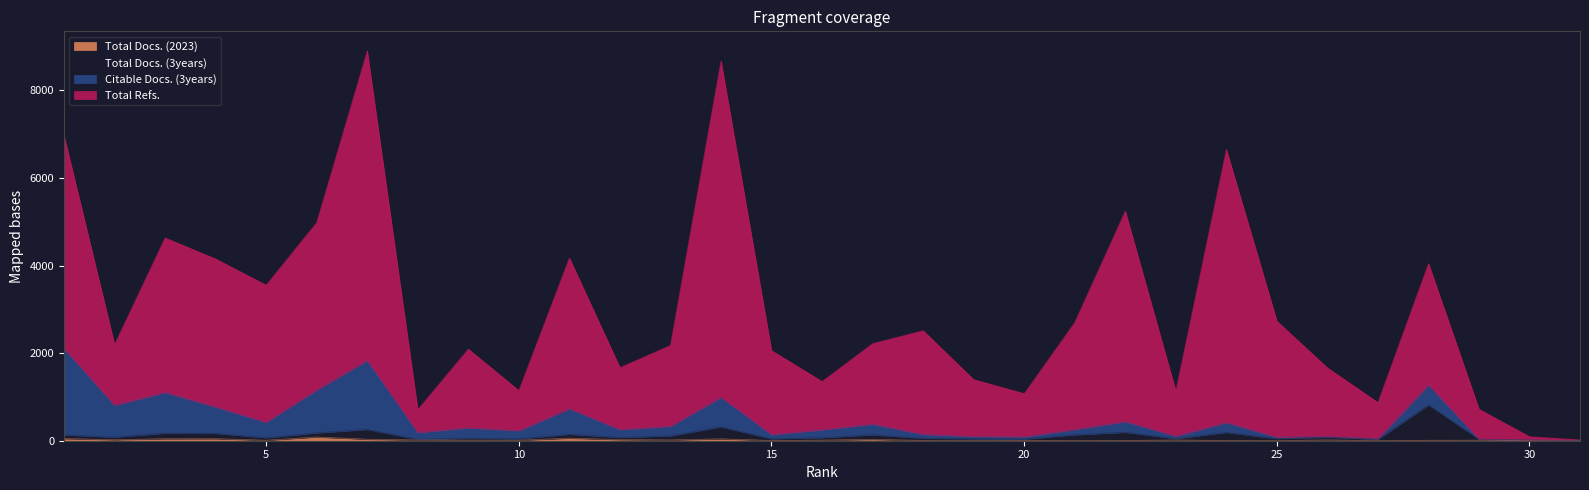

How many interior local peaks does the Total Docs. (2023) series have?

9